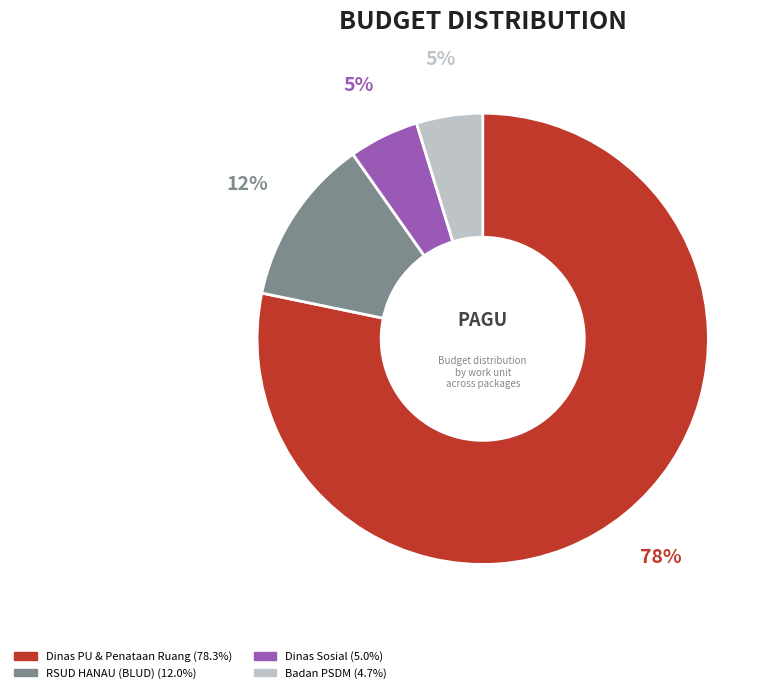

Is there a majority slice in this chart?

Yes